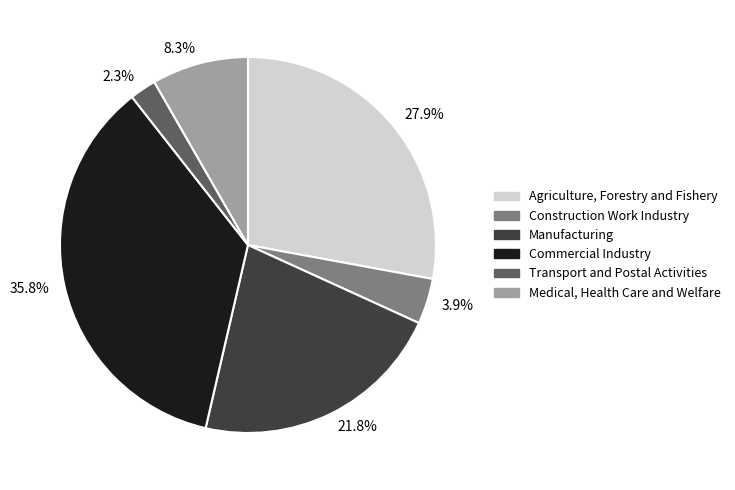

Count the number of slices in the pie.

6